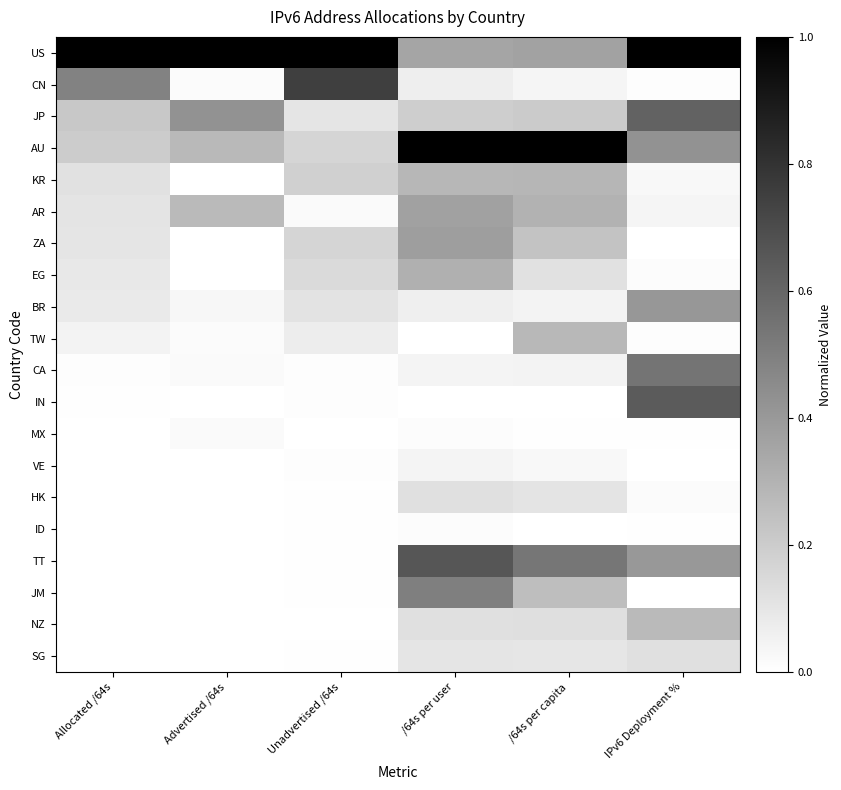

At which category is the sum across all series the highest?

/64s per user